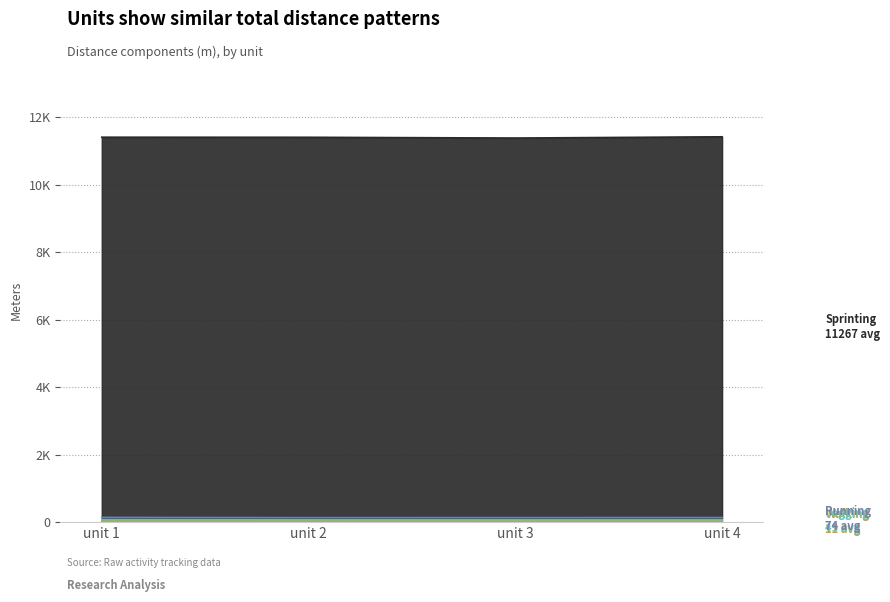

What is the smallest value displayed?

10